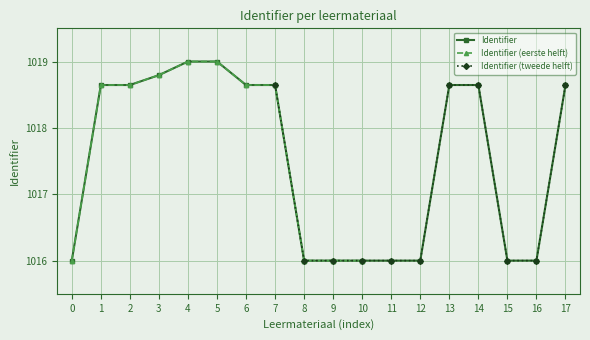

Is it true that Identifier equals 477.0 at 7?

False